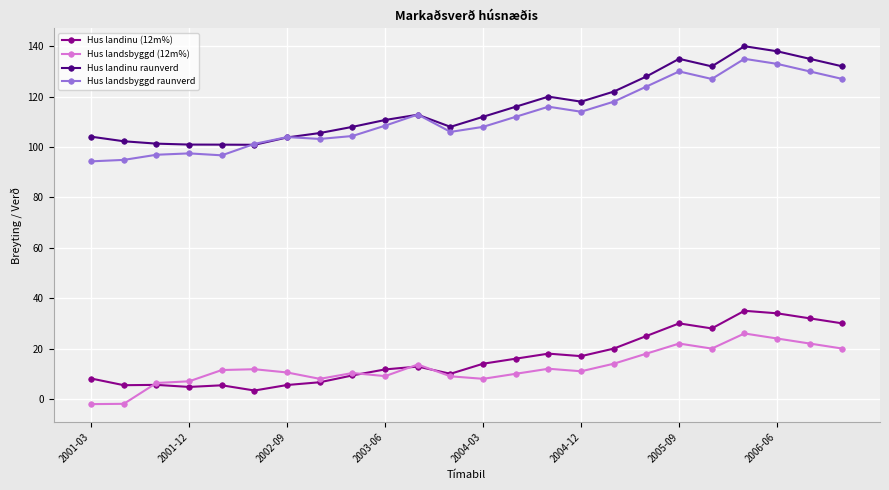

Does the chart display data point markers on the line(s)?

Yes